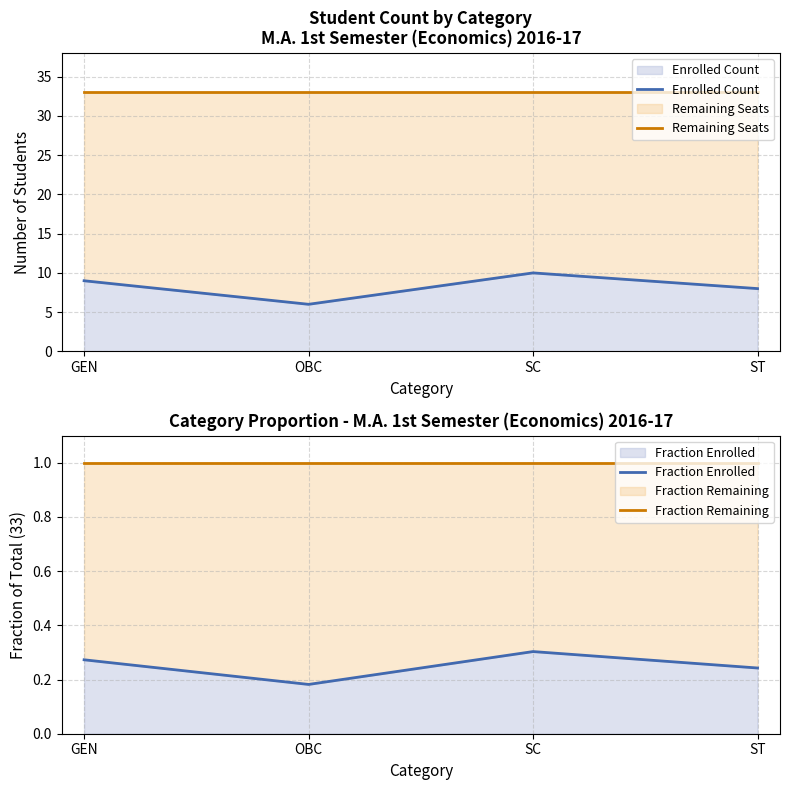

Which series has the largest range (max minus min)?

Enrolled Count